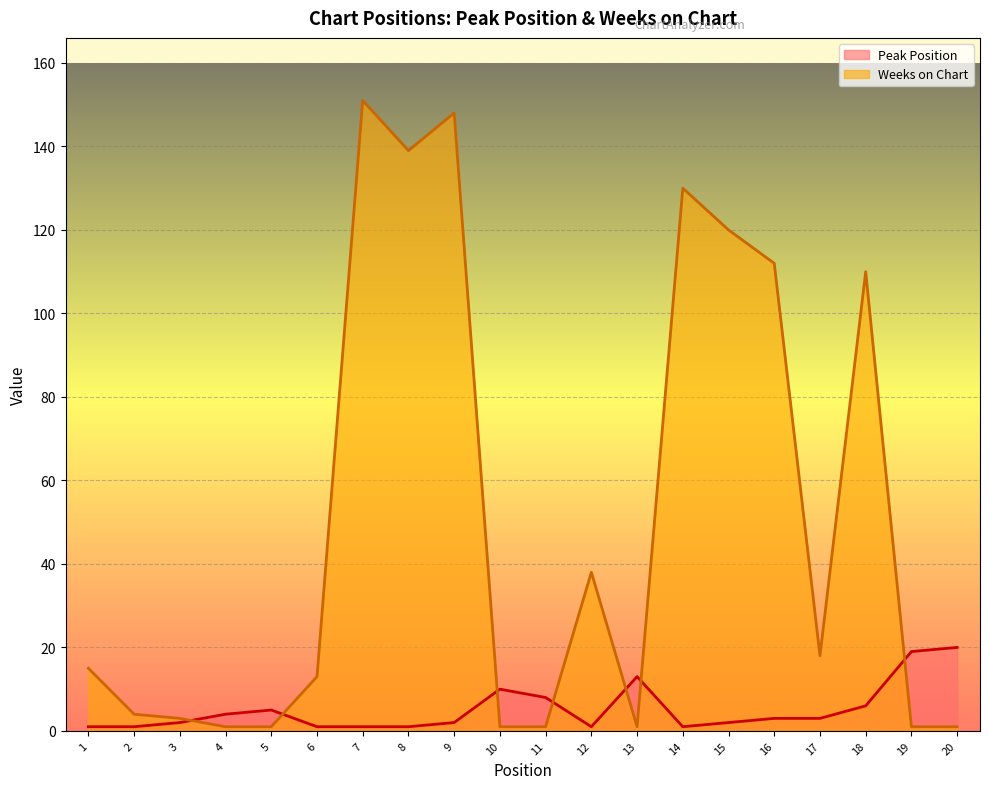

At which category is the sum across all series the highest?

7